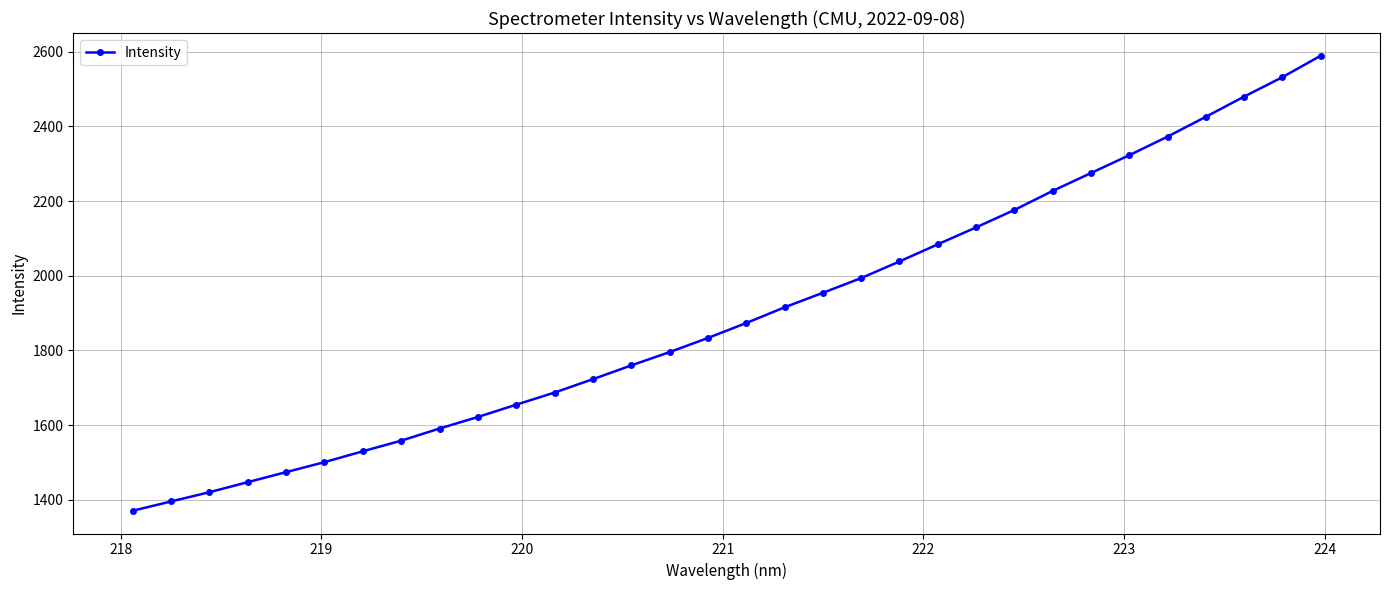

Reading left to right, what are all the values shown in this chart?

1370.9	1395.8	1420.5	1447.5	1474.3	1501.0	1530.2	1558.5	1591.1	1621.9	1654.9	1687.3	1723.1	1759.9	1795.6	1833.4	1873.4	1915.5	1954.3	1993.7	2038.3	2084.1	2129.5	2176.0	2227.1	2274.9	2322.7	2372.4	2425.5	2479.5	2531.6	2588.9